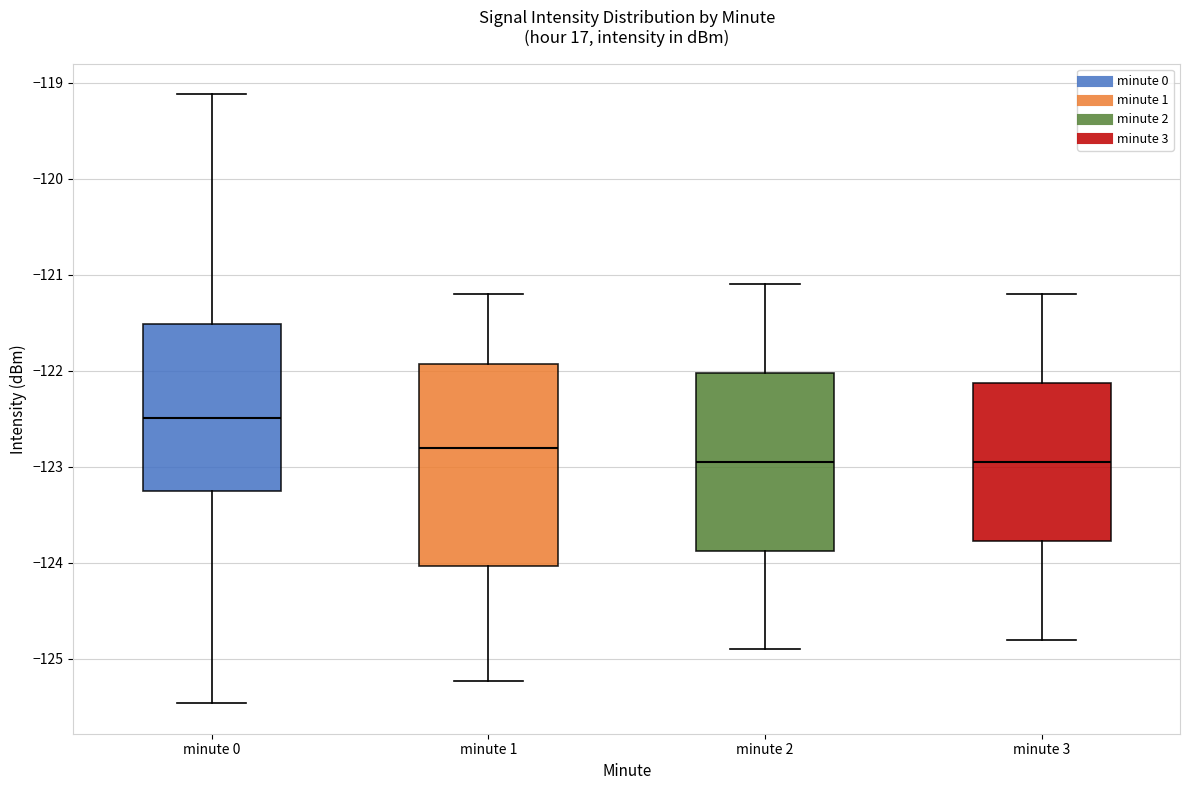

Reading left to right, read every box against the y-axis: the position of its median line, the range the box covers, and the ends of its whiskers. The values are not printed on the chart, so give them approximately, as read against the axis.

minute 0: median -122.5, box -123.2 to -121.5, whiskers -125.5 to -119.1
minute 1: median -122.8, box -124.0 to -121.9, whiskers -125.2 to -121.2
minute 2: median -122.9, box -123.9 to -122.0, whiskers -124.9 to -121.1
minute 3: median -122.9, box -123.8 to -122.1, whiskers -124.8 to -121.2